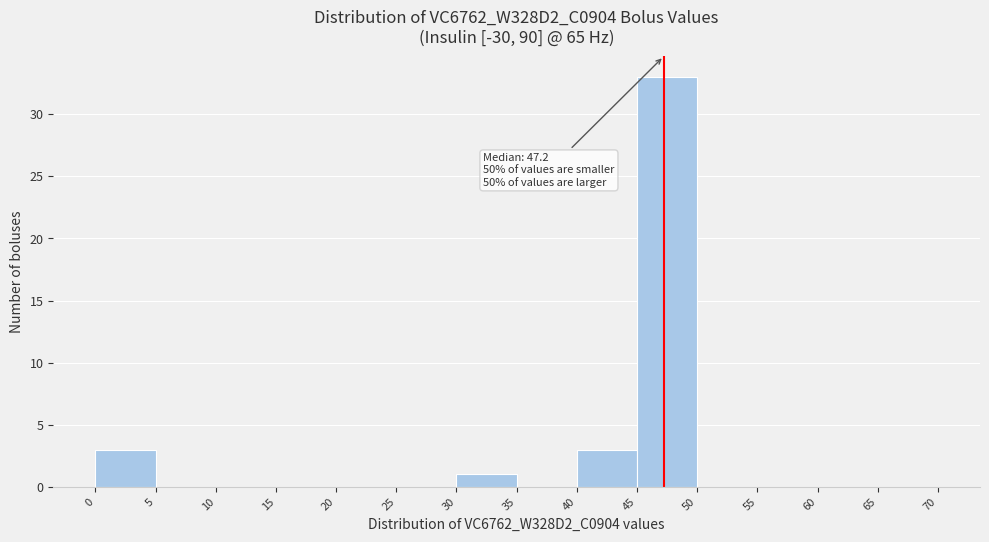

Over which range of the x-axis is the bar tallest?

45 to 50